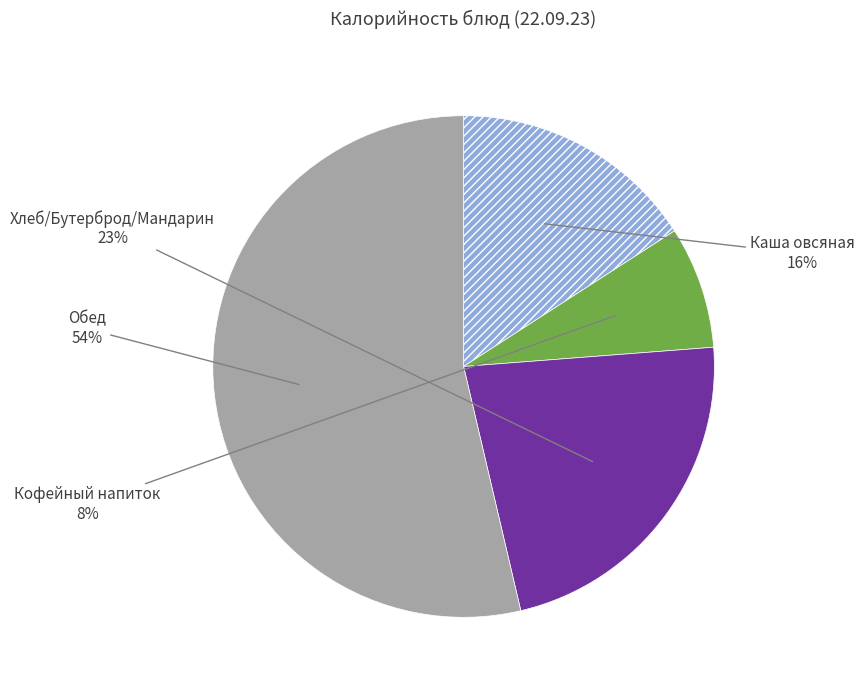

To the nearest percent, what is the difference between the largest and smallest slice percentages?

46%